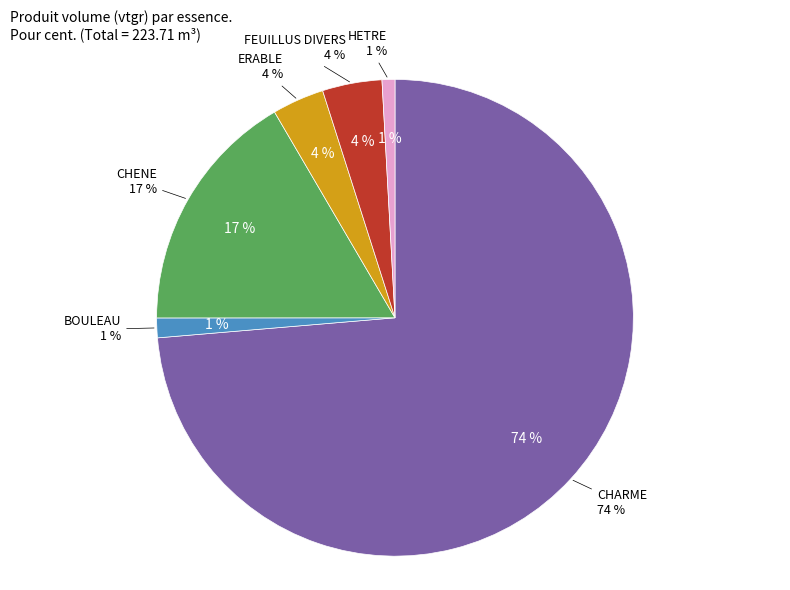

To the nearest percent, what is the average slice percentage?

17%